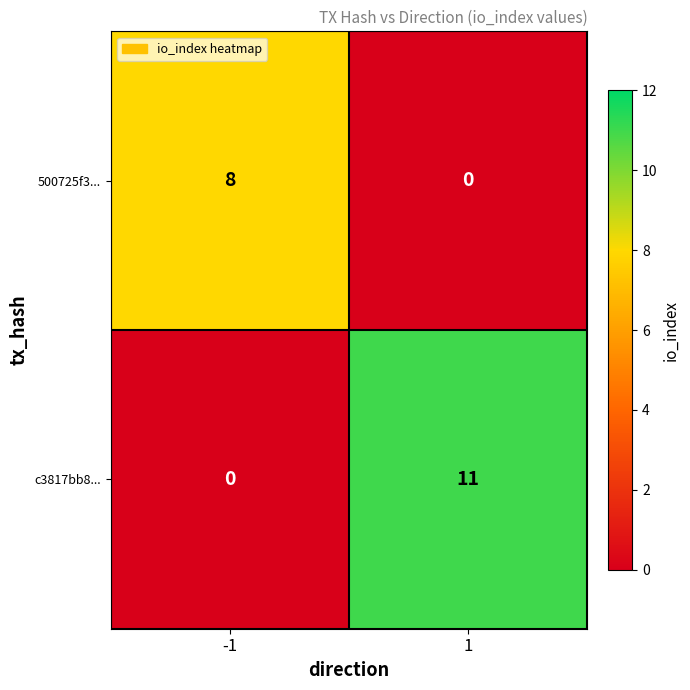

Which series has the largest range (max minus min)?

c3817bb8...